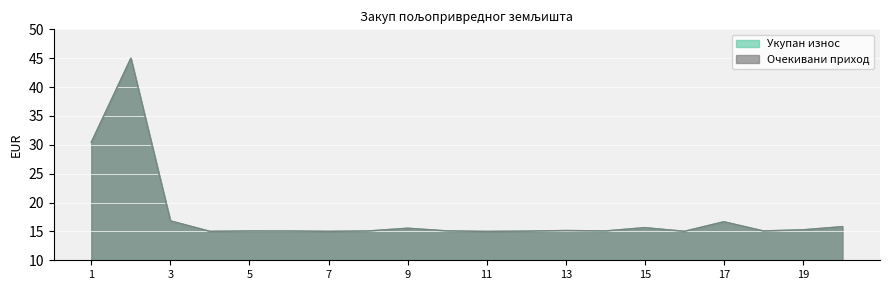

List the series in order of their peak value, highest first.

Укупан износ, Очекивани приход